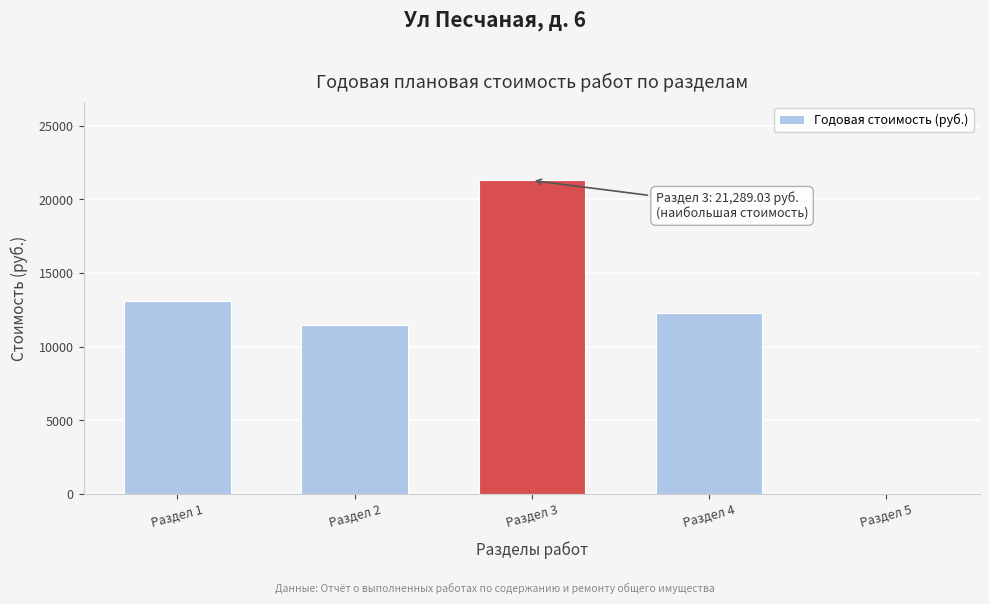

Reading left to right, extract all data points from this chart.

Раздел 1=13080.3	Раздел 2=11507.6	Раздел 3=21289.0	Раздел 4=12313.1	Раздел 5=0.0